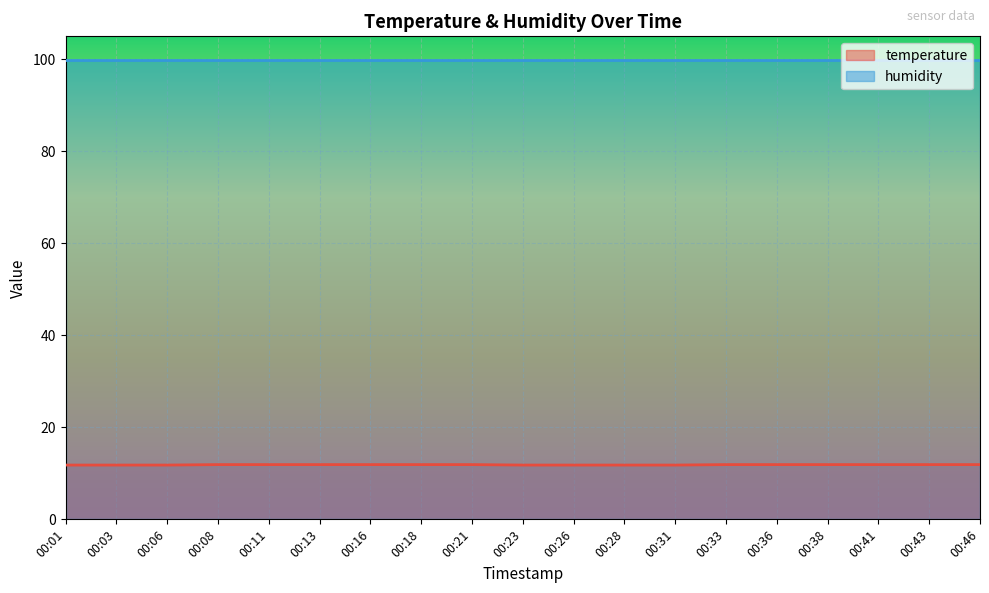

Does the chart display data point markers on the line(s)?

No